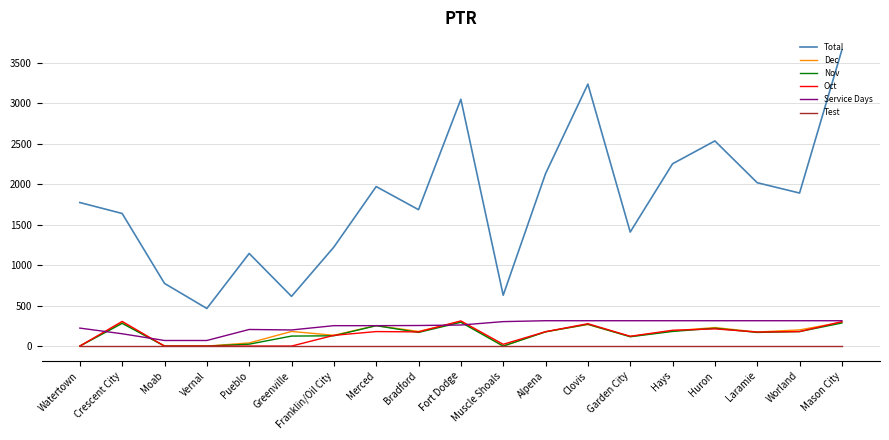

Which series has the widest spread of values?

Total